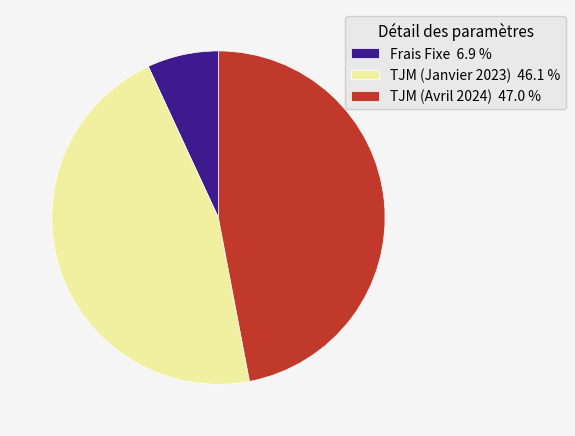

Is the sum of TJM (Janvier 2023) 46.1 % and TJM (Avril 2024) 47.0 % greater than half?

Yes